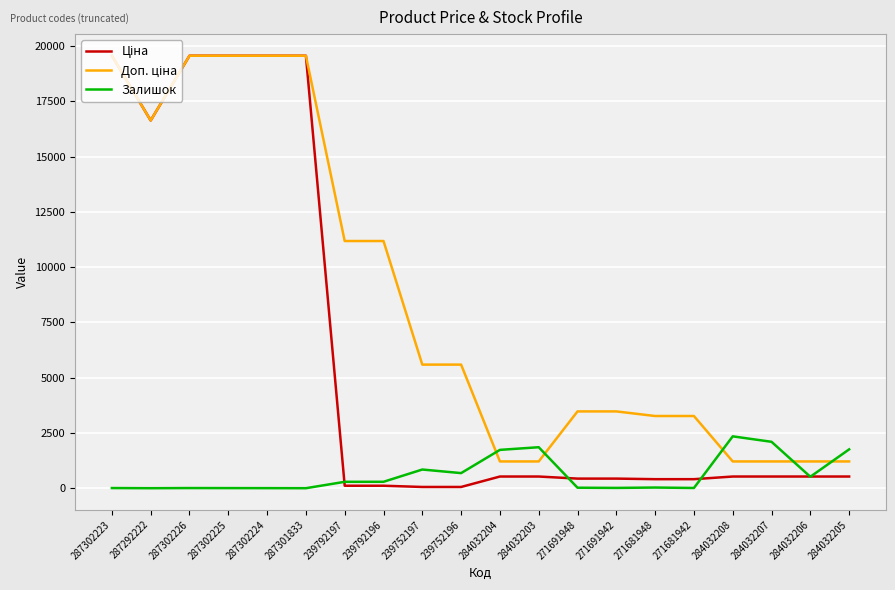

What is the greatest value displayed?

19564.9